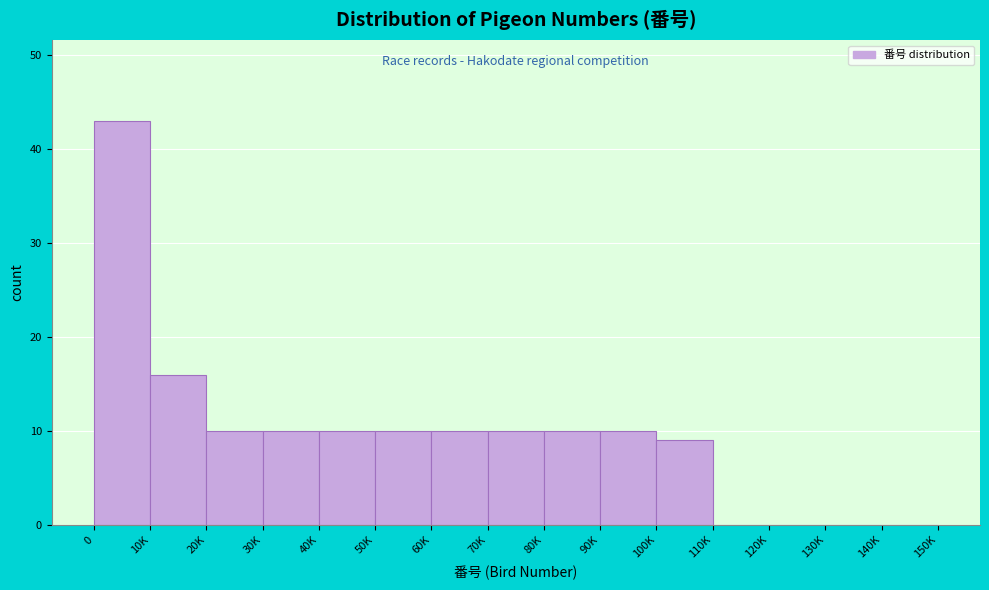

Reading left to right, what are all the values shown in this chart?

0=43	10K=16	20K=10	30K=10	40K=10	50K=10	60K=10	70K=10	80K=10	90K=10	100K=9	110K=0	120K=0	130K=0	140K=0